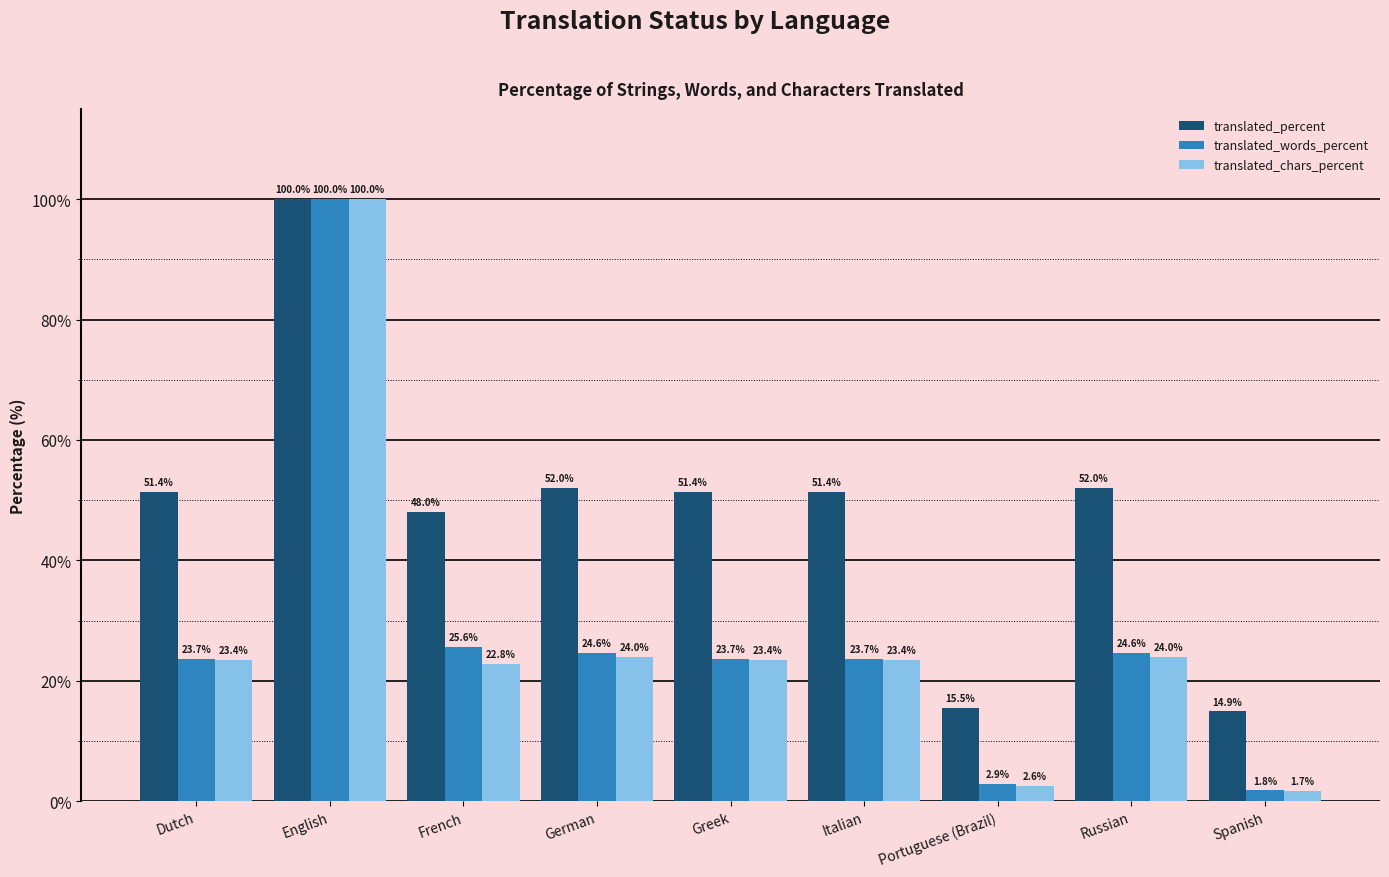

What is the label of the 5th bar from the left?

Greek